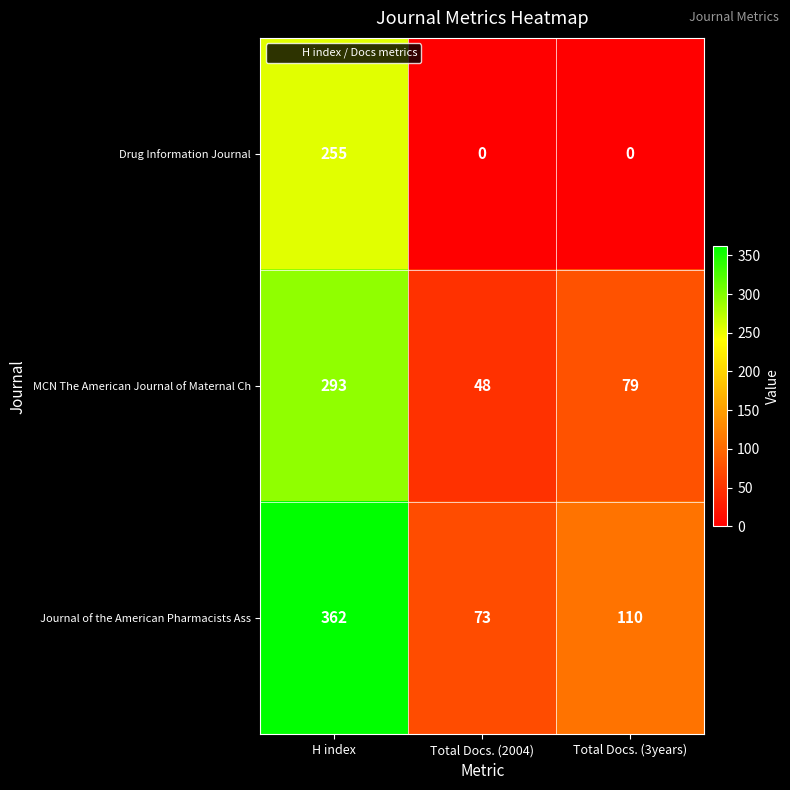

Reading left to right, transcribe all the data shown in this chart.

Drug Information Journal: H index=255	Total Docs. (2004)=0	Total Docs. (3years)=0
MCN The American Journal of Maternal Ch: H index=293	Total Docs. (2004)=48	Total Docs. (3years)=79
Journal of the American Pharmacists Ass: H index=362	Total Docs. (2004)=73	Total Docs. (3years)=110